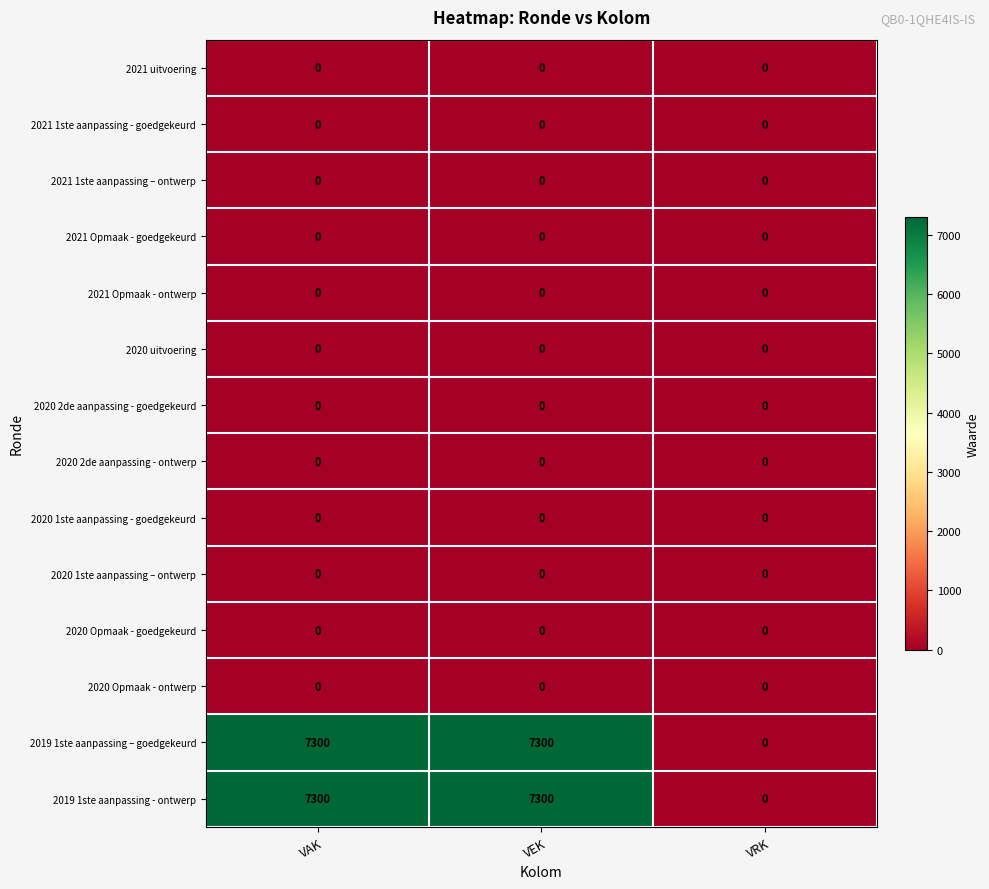

The value of 2021 1ste aanpassing - goedgekeurd at VAK is 0. True or false?

True